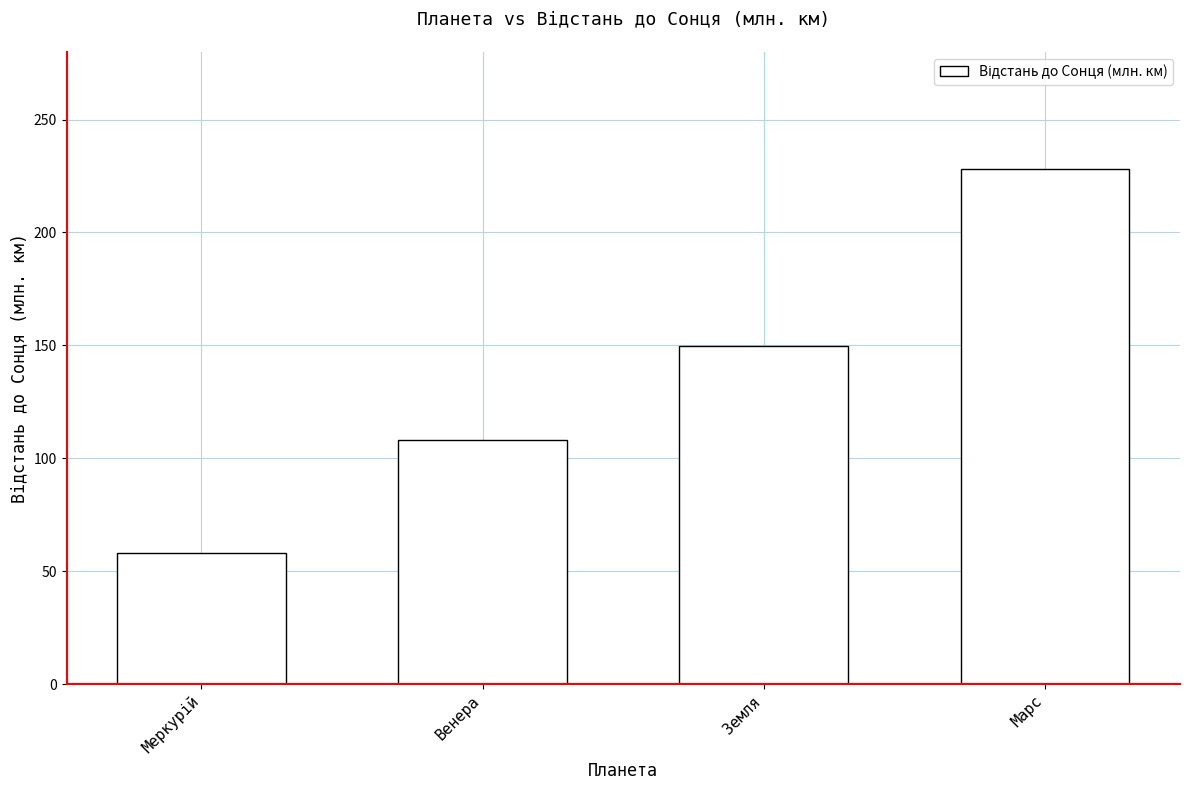

What is the ratio of the value at Земля to the value at Марс?

0.7